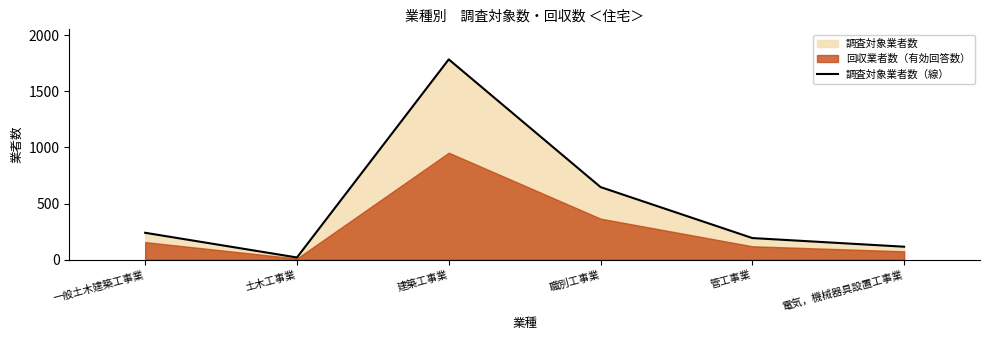

What is the difference between the second highest and second lowest values?

531